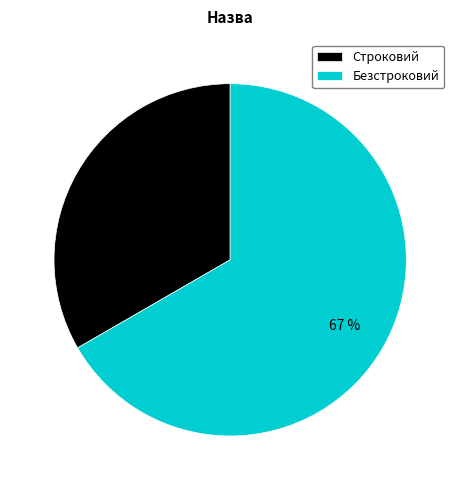

Is it true that Строковий is 43% of the pie?

False